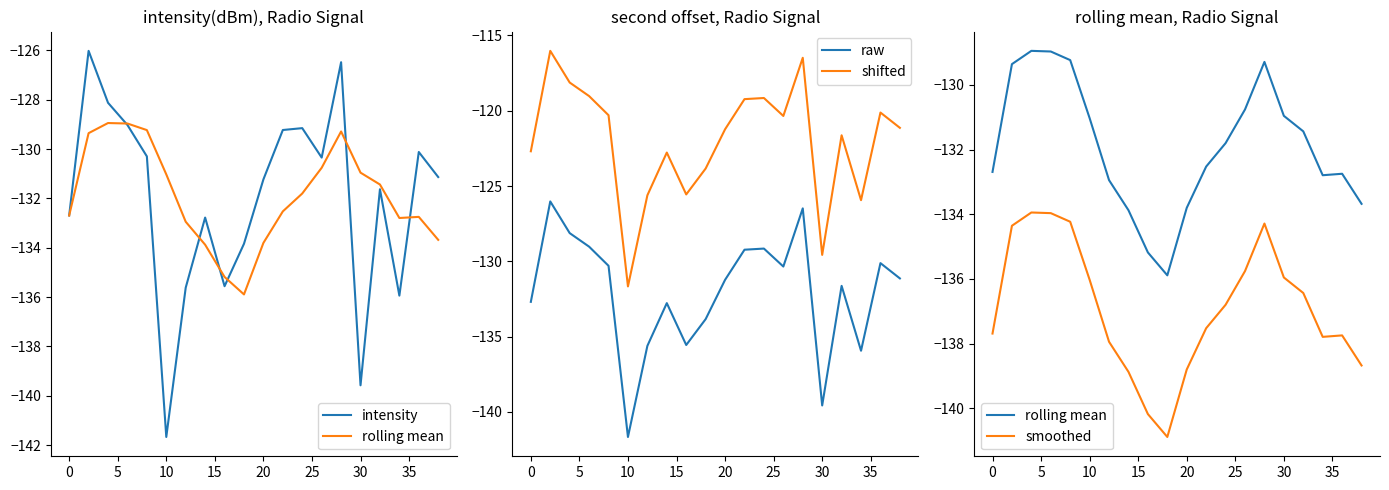

True or false: raw has more than 2 interior local peaks.

True